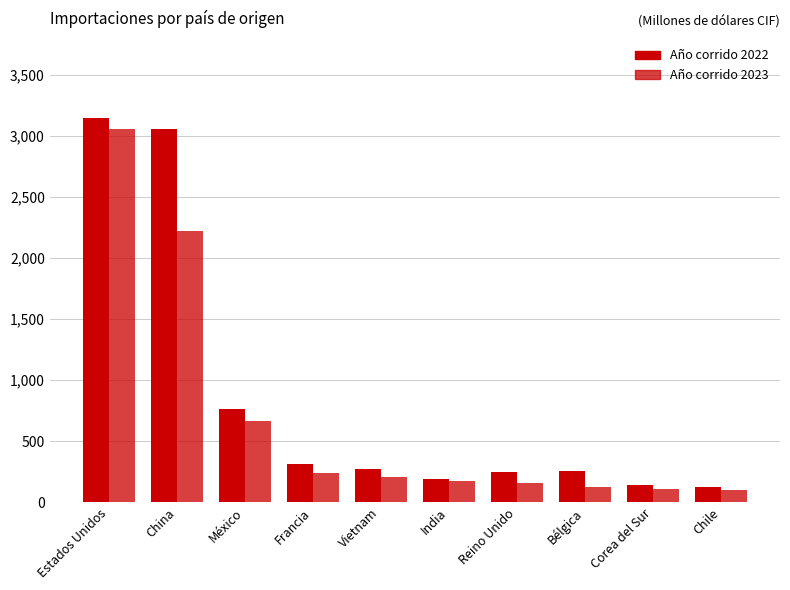

At how many categories does at least one series exceed 2581?

2